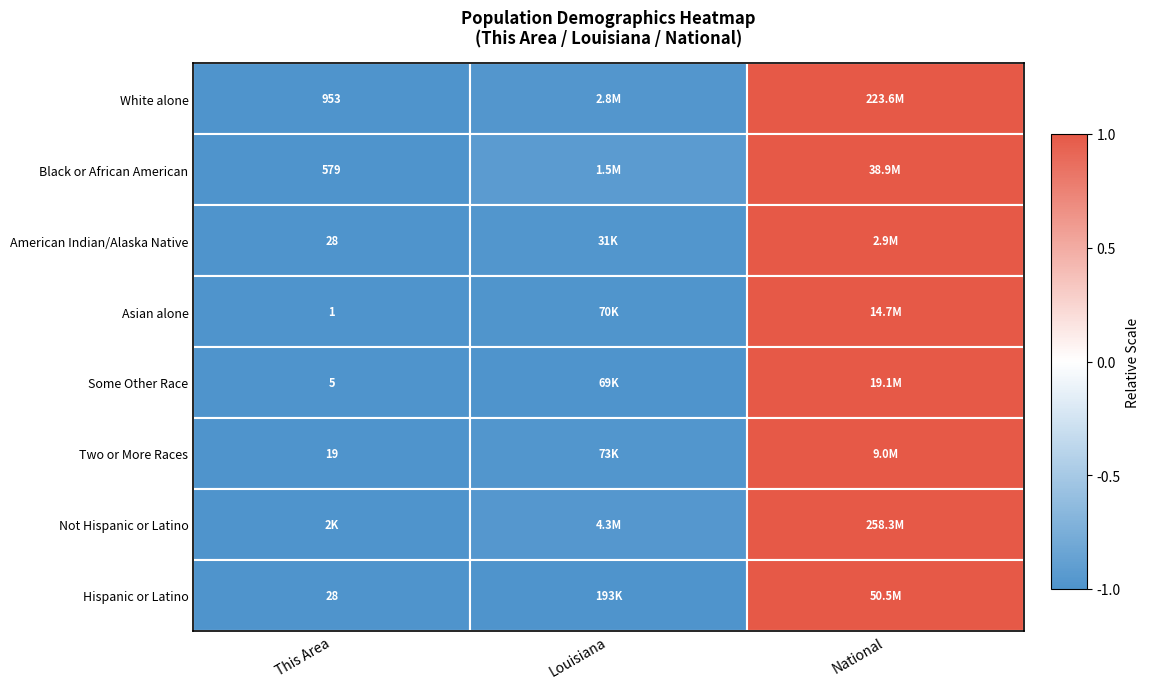

At how many categories does at least one series exceed 0?

1